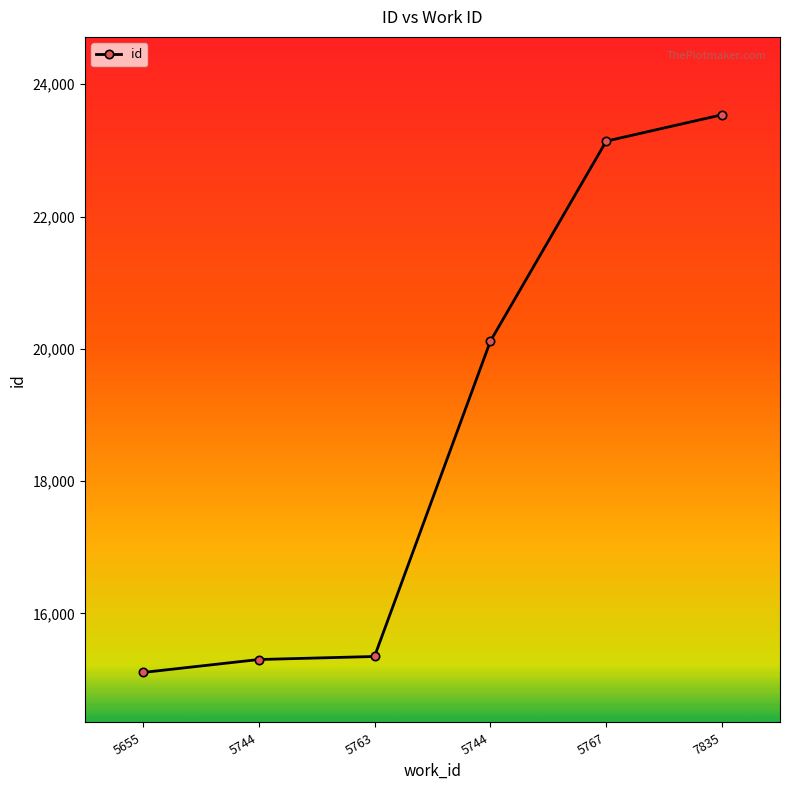

Does the chart have visible grid lines?

No